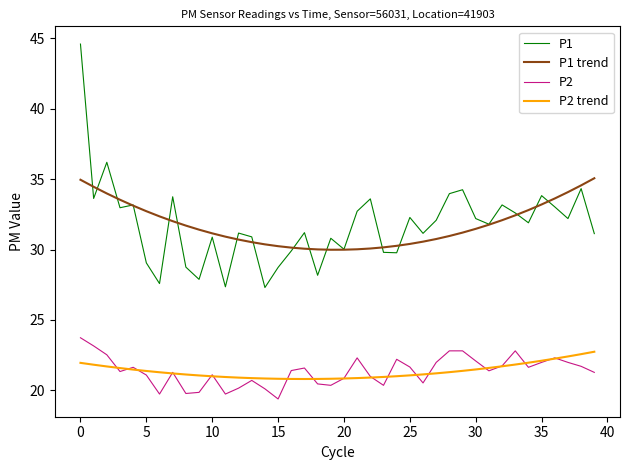

True or false: P1 and P2 trend intersect in this chart.

False